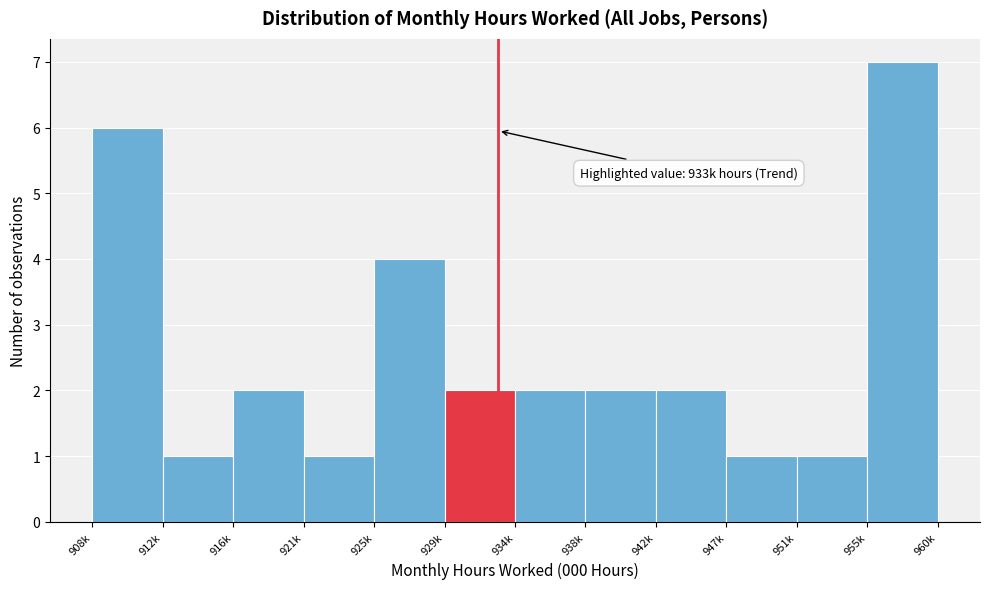

Reading right to left, transcribe all the data shown in this chart.

7	1	1	2	2	2	2	4	1	2	1	6